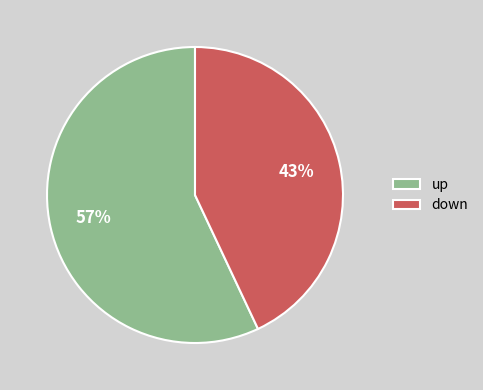

Count the number of slices in the pie.

2